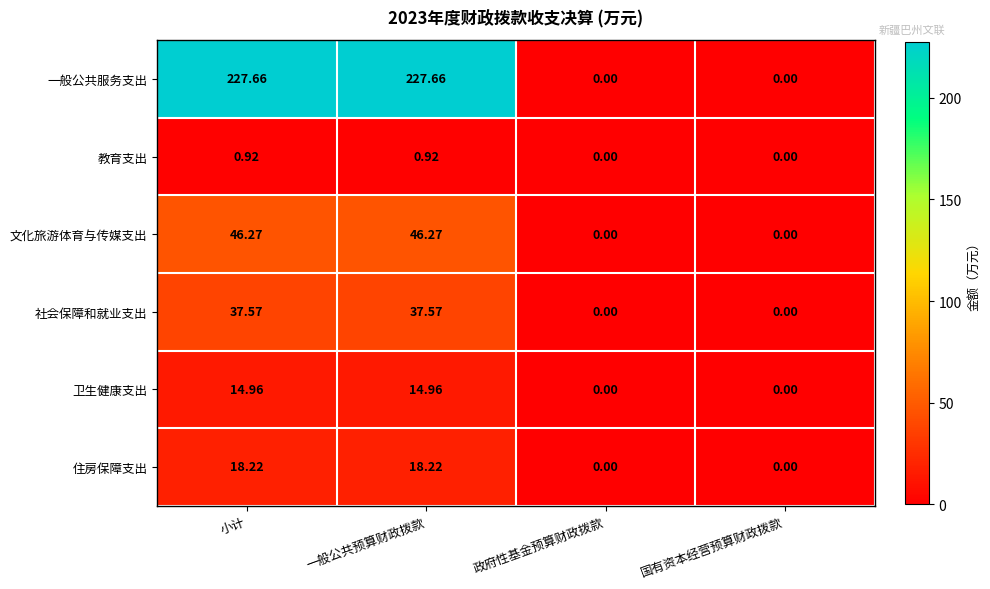

At how many categories does at least one series exceed 72?

2